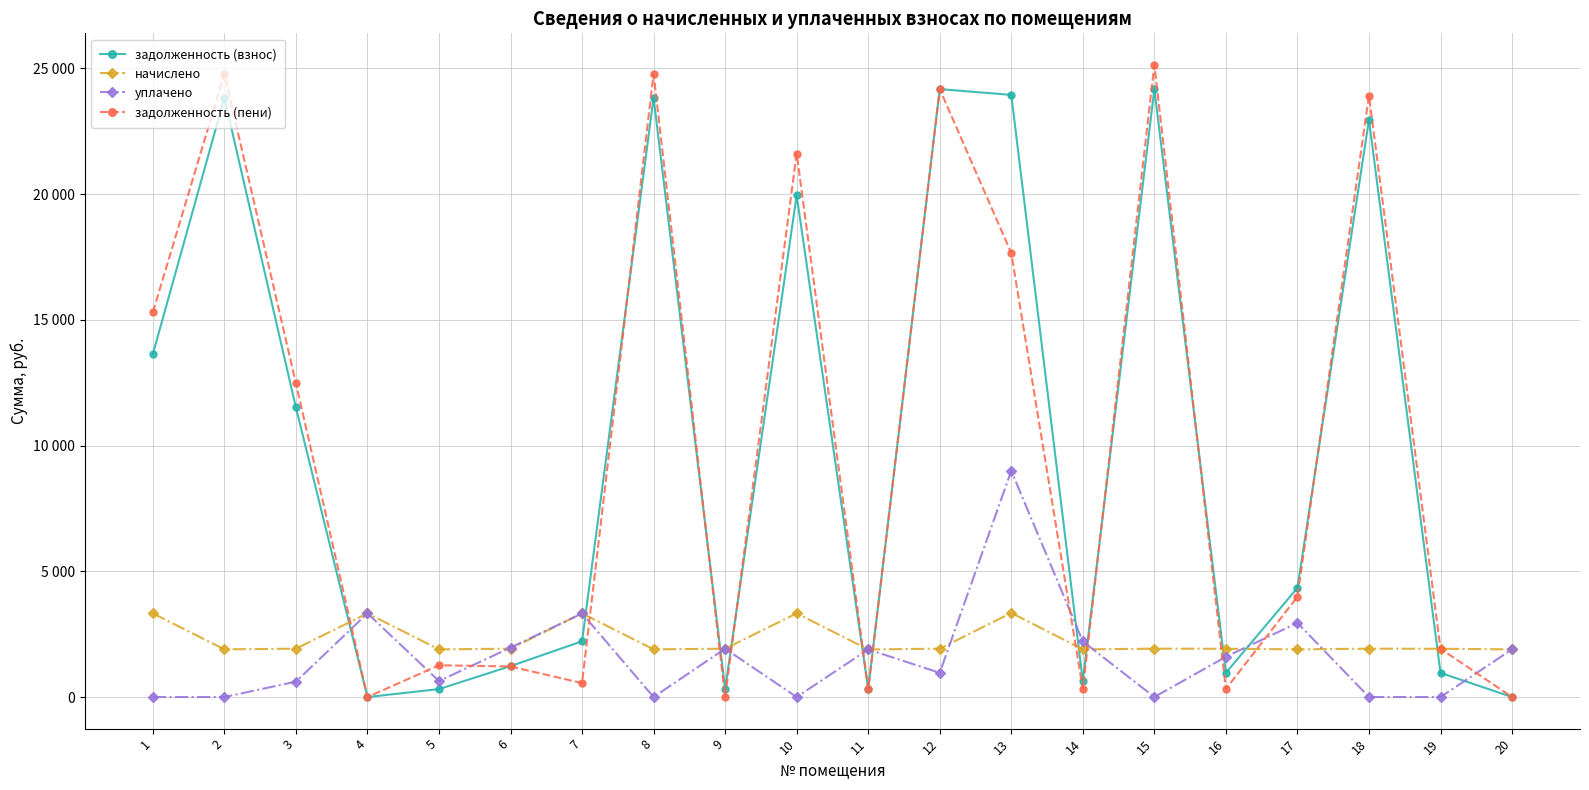

What is the total value across all series at 19?

4797.0